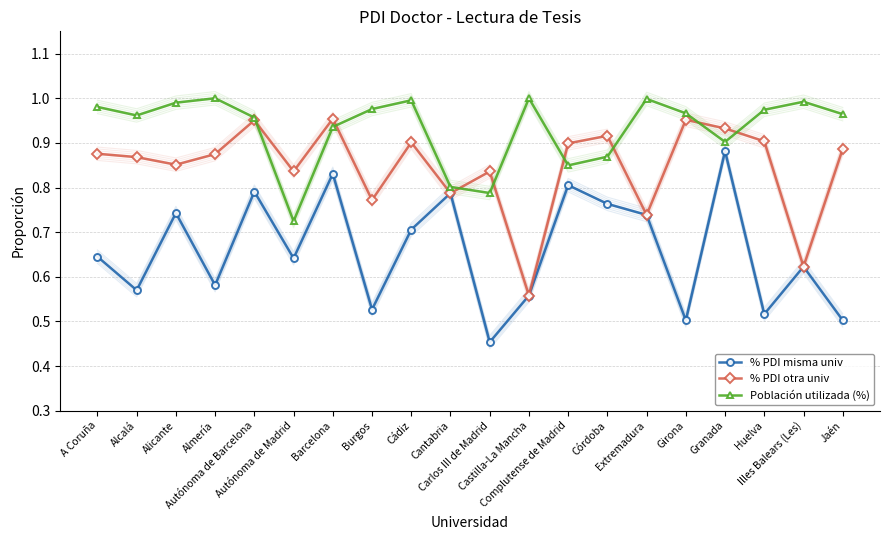

What are all the series names shown in the legend?

% PDI misma univ, % PDI otra univ, Población utilizada (%)